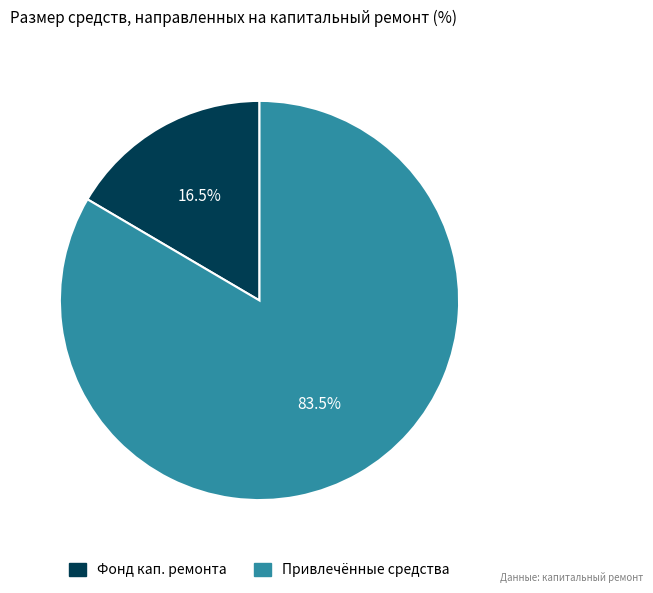

Does any single category account for the majority?

Yes